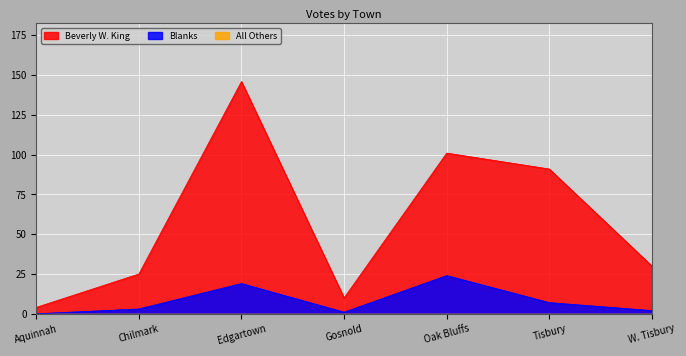

The Beverly W. King series shows 101 at Oak Bluffs. True or false?

True